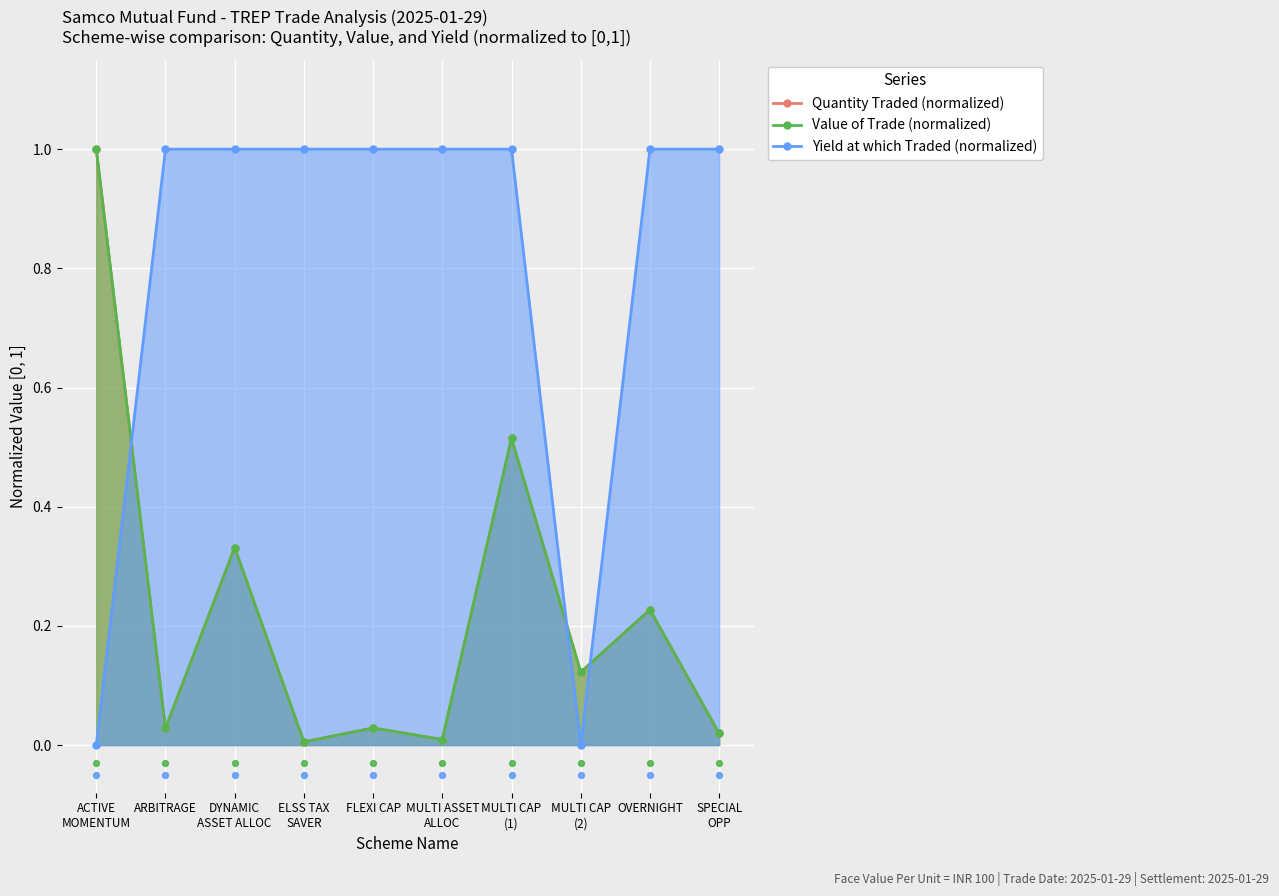

What are all the series names shown in the legend?

Quantity Traded (normalized), Value of Trade (normalized), Yield at which Traded (normalized)